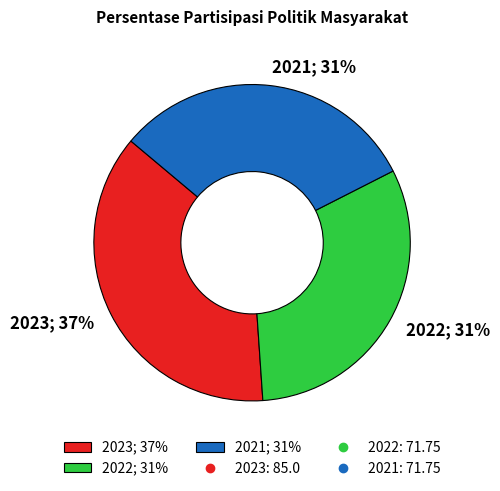

To the nearest percent, what is the average slice percentage?

33%